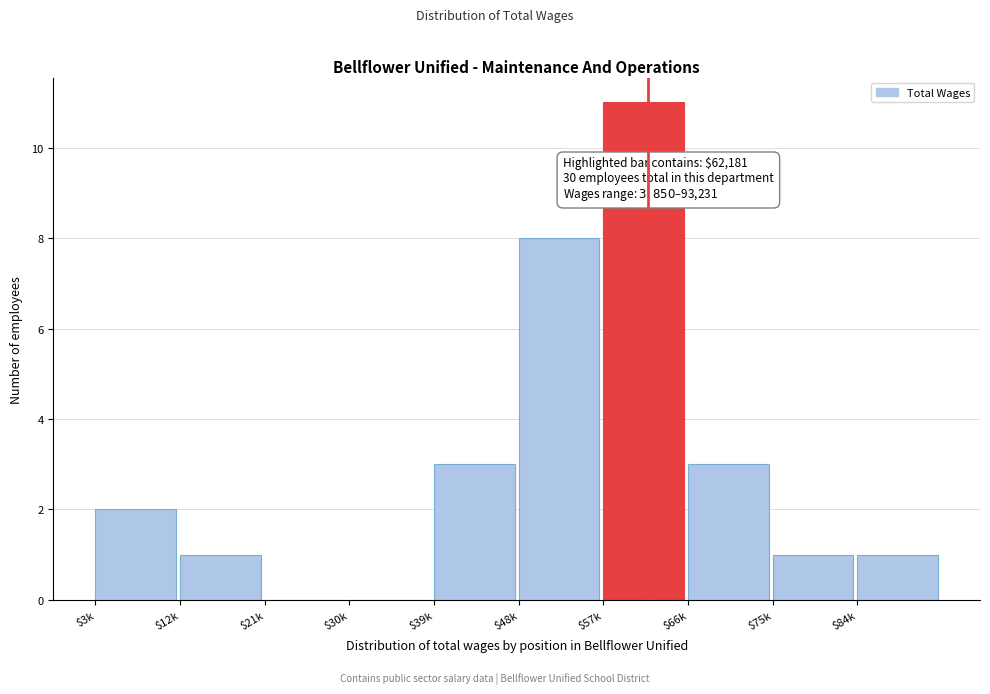

What is the greatest value displayed?

11